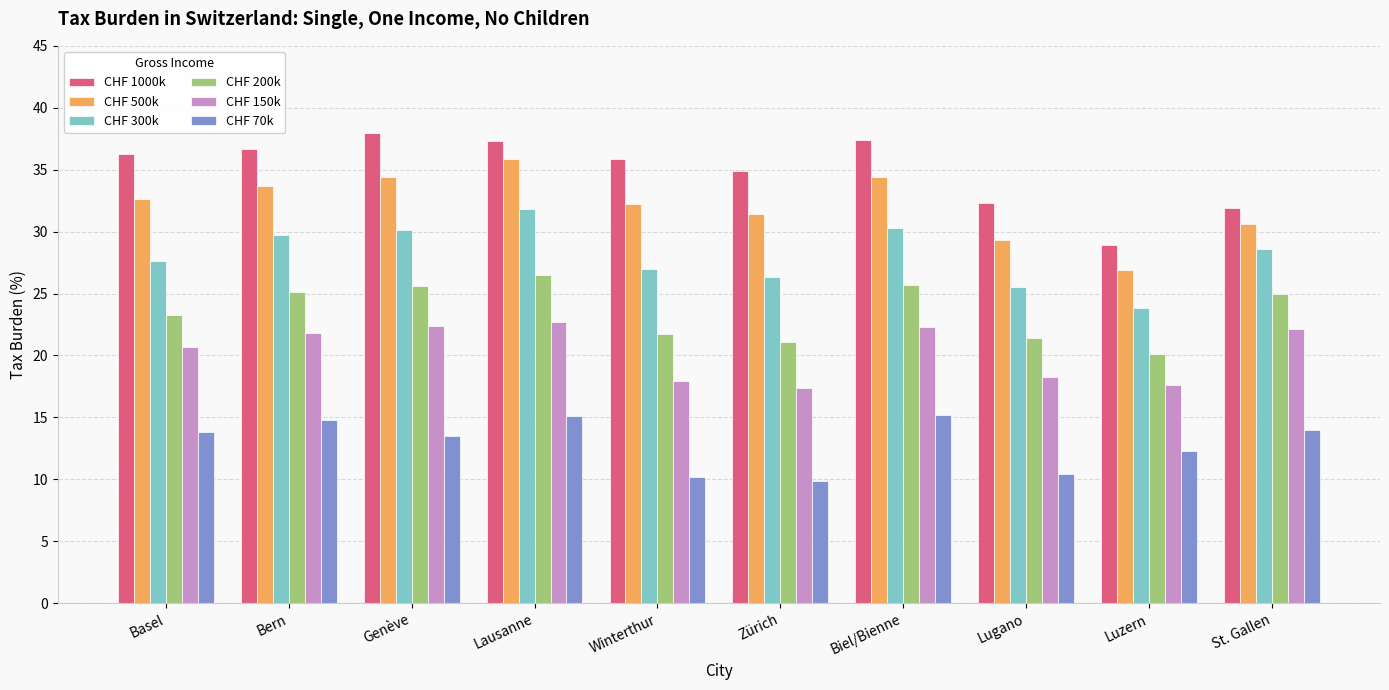

At which category is the sum across all series the highest?

Lausanne